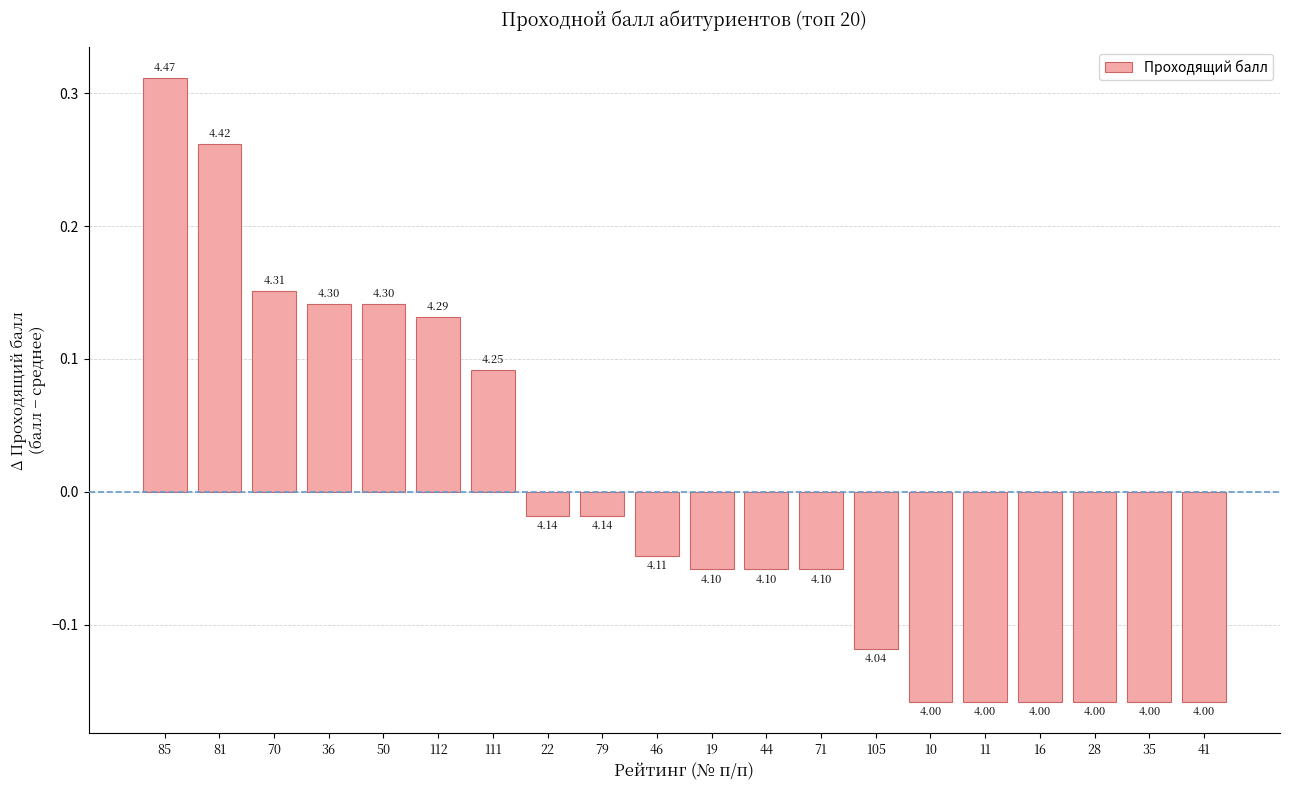

At which category does the chart reach its minimum across all series?

10